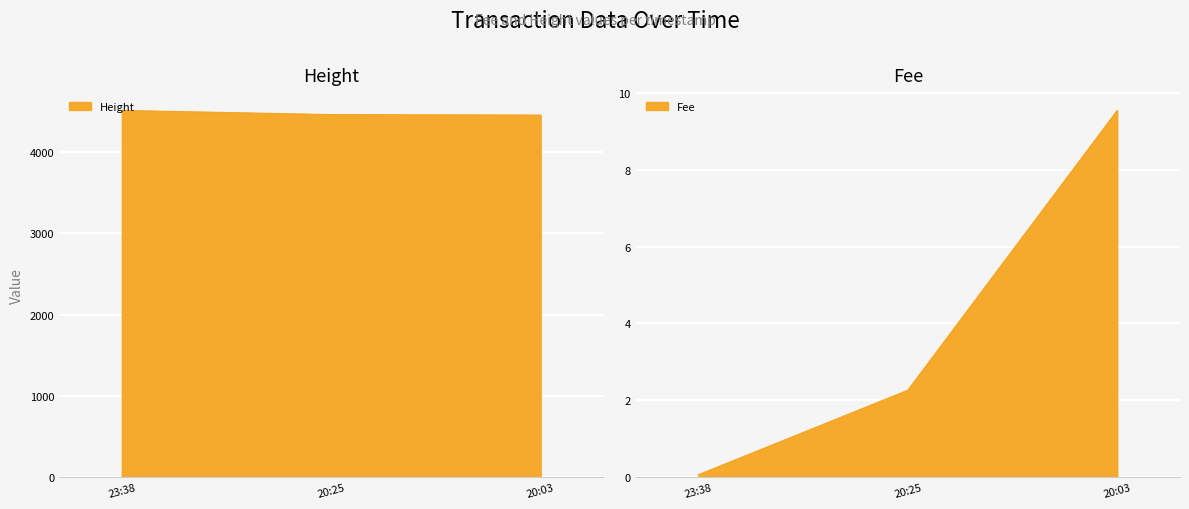

Reading left to right, list all the values displayed in this chart.

Height: 4508.0	4457.0	4451.0
Fee: 0.1	2.3	9.5